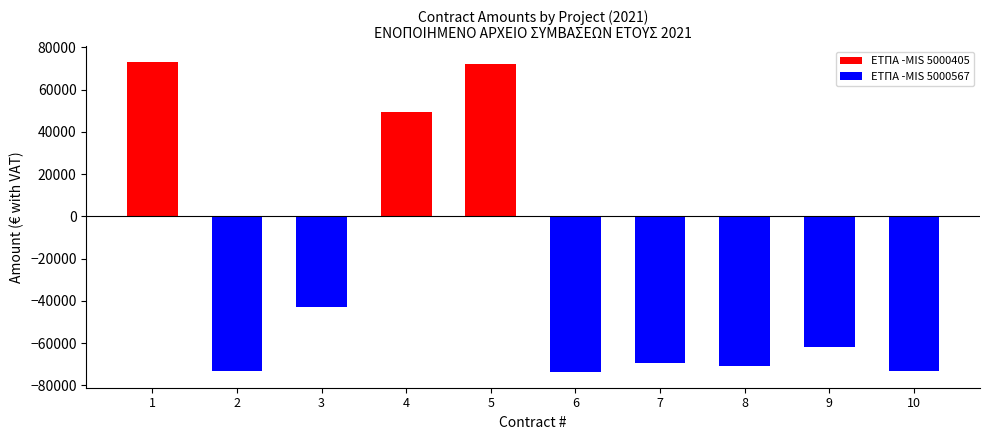

Which series has the widest spread of values?

ΕΤΠΑ -MIS 5000567